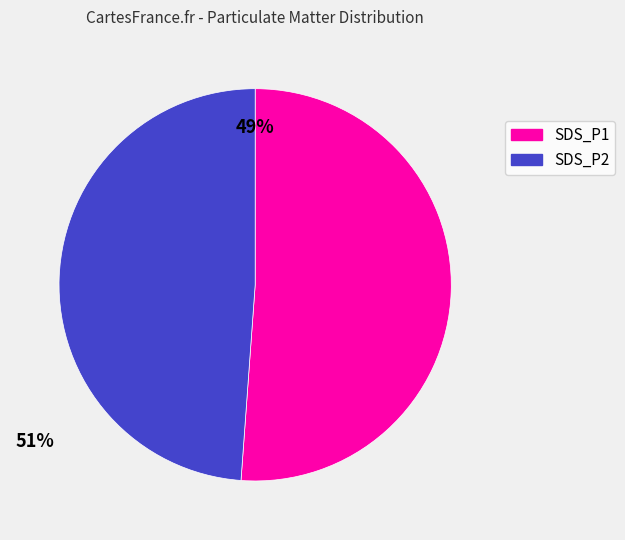

Is it true that SDS_P2 is 37% of the pie?

False